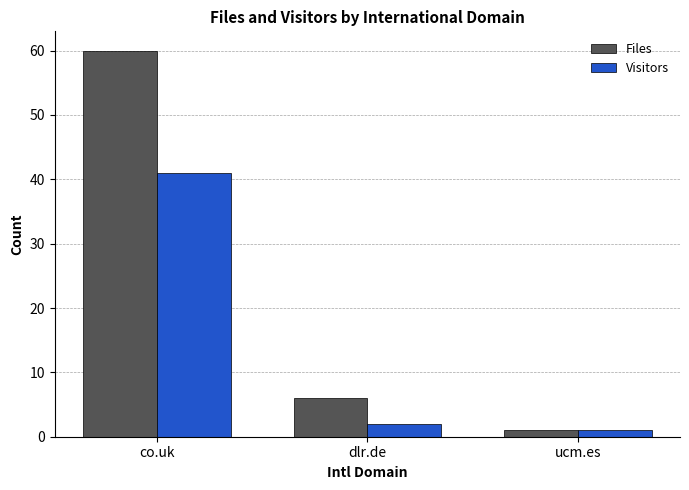

What is the maximum value shown in the chart?

60